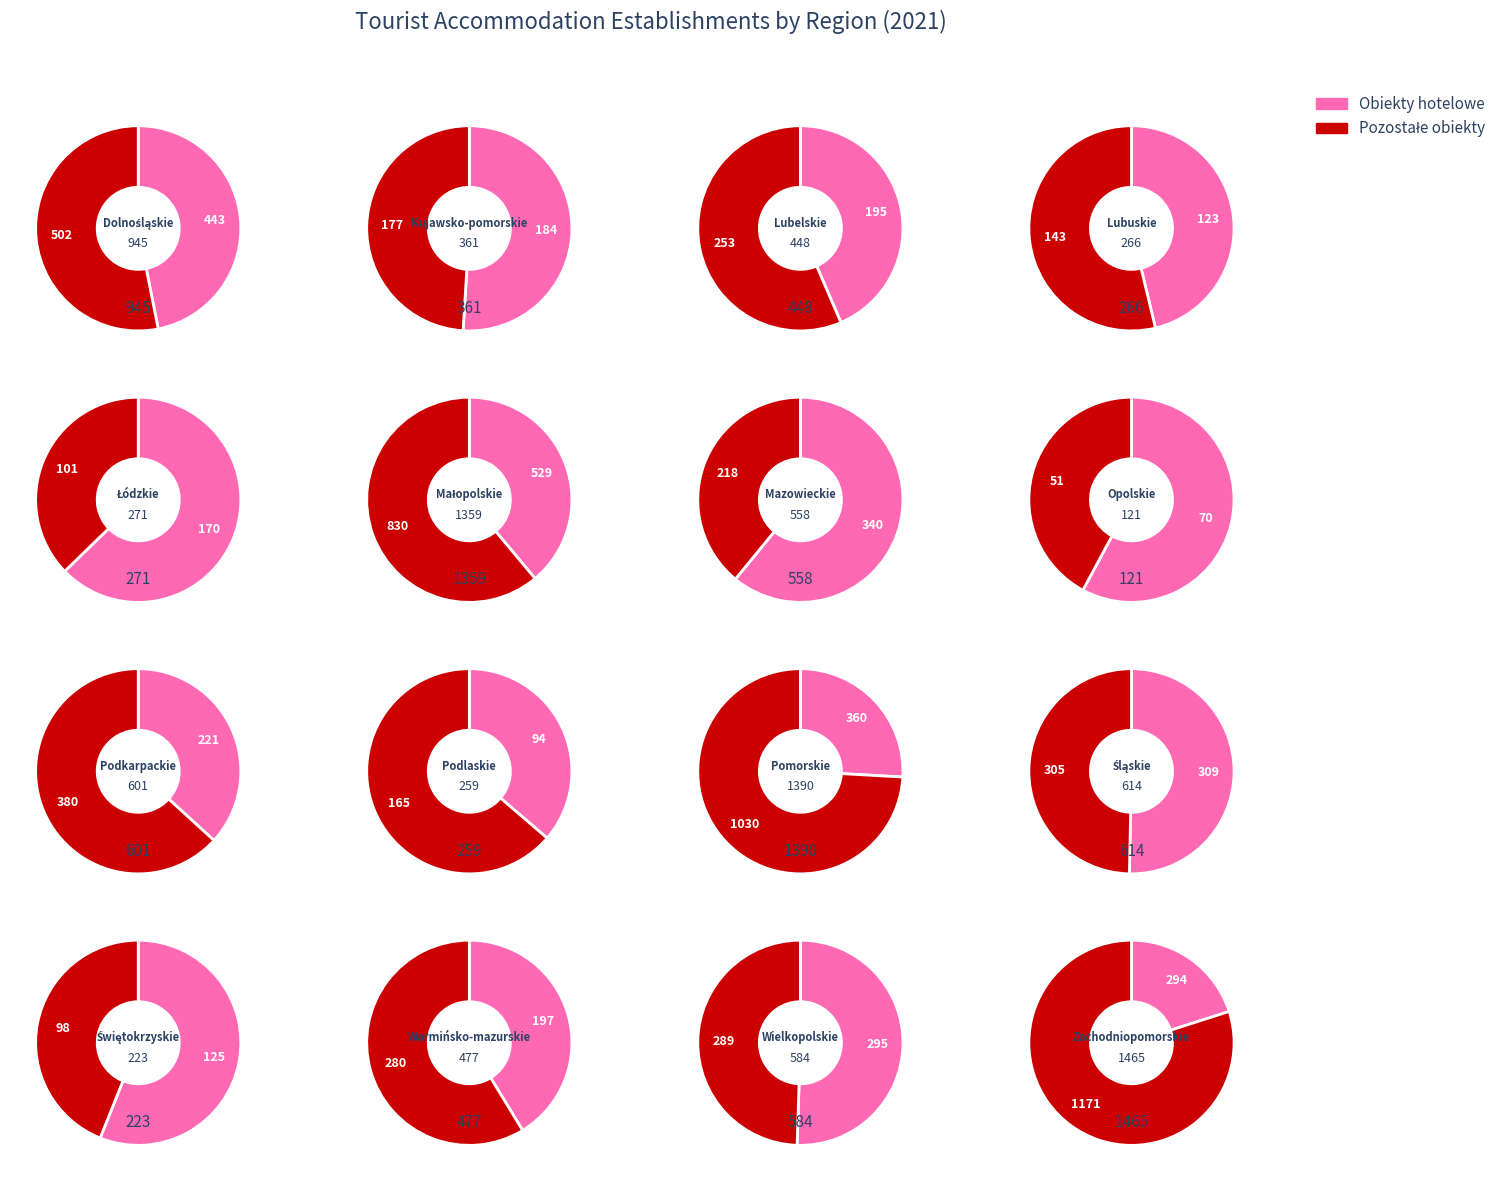

To the nearest percent, what is the combined percentage of Świętokrzyskie and Kujawsko-pomorskie?

8%